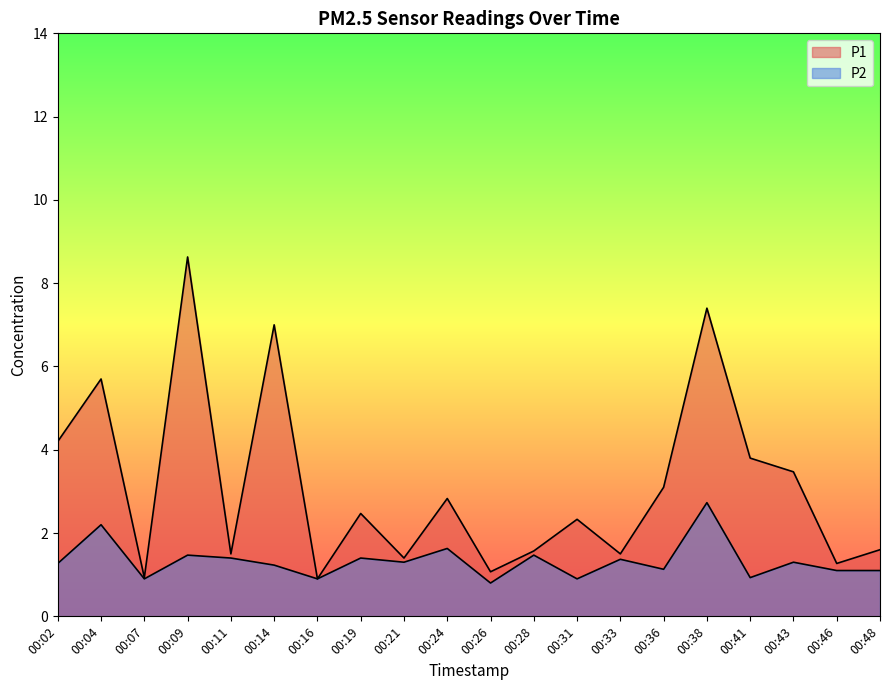

True or false: P2 has a value of 1.6 at 00:24.

True